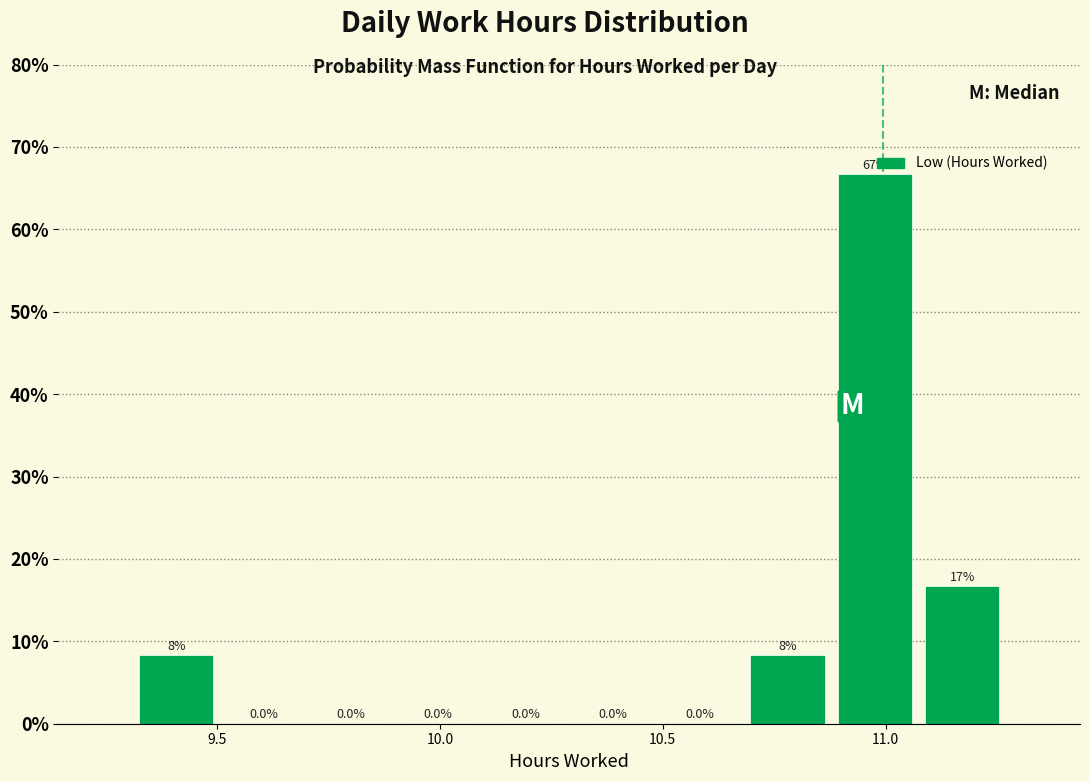

Around what value on the x-axis is the tallest bar? Give the approximate position of its centre, as read against the axis.

11.00